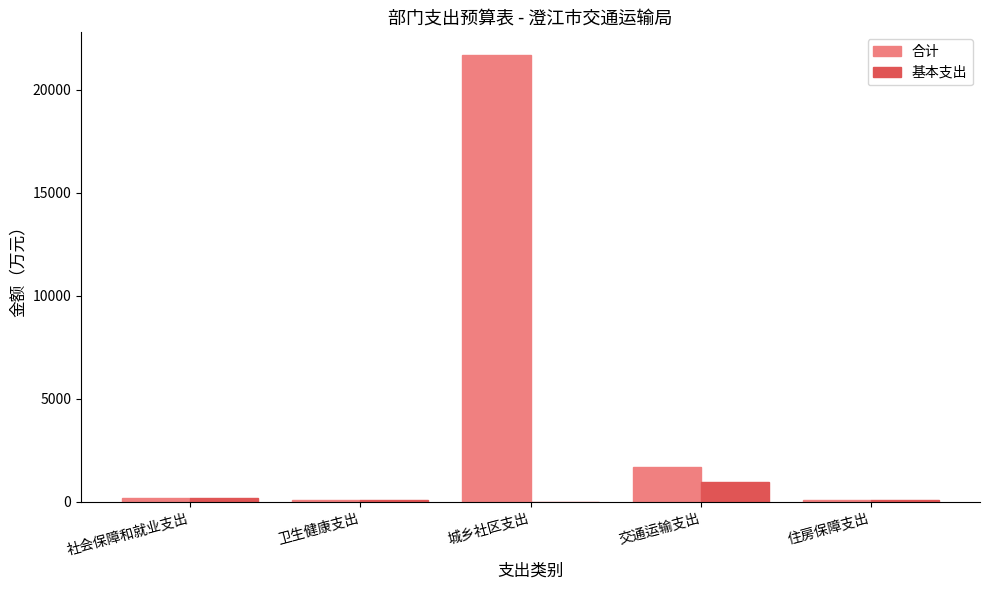

What value does the 合计 series have at 城乡社区支出?

21705.0